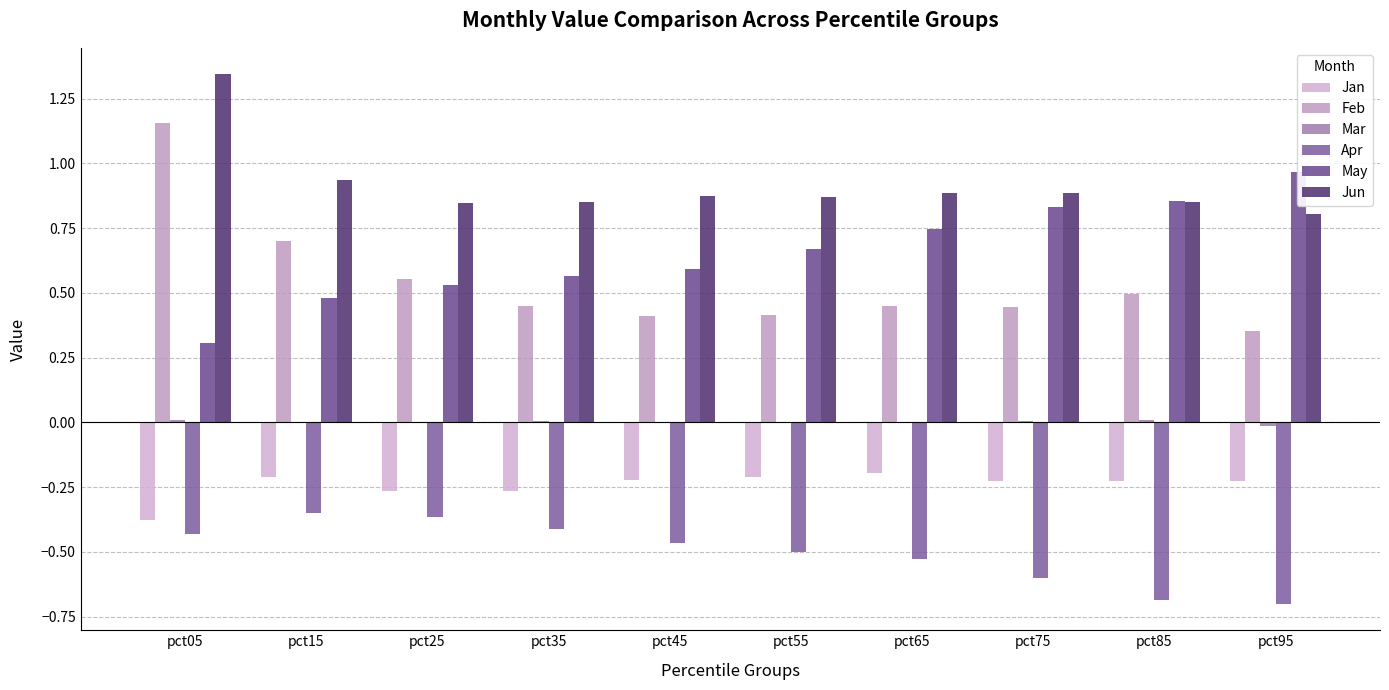

At how many categories does at least one series exceed 0?

10